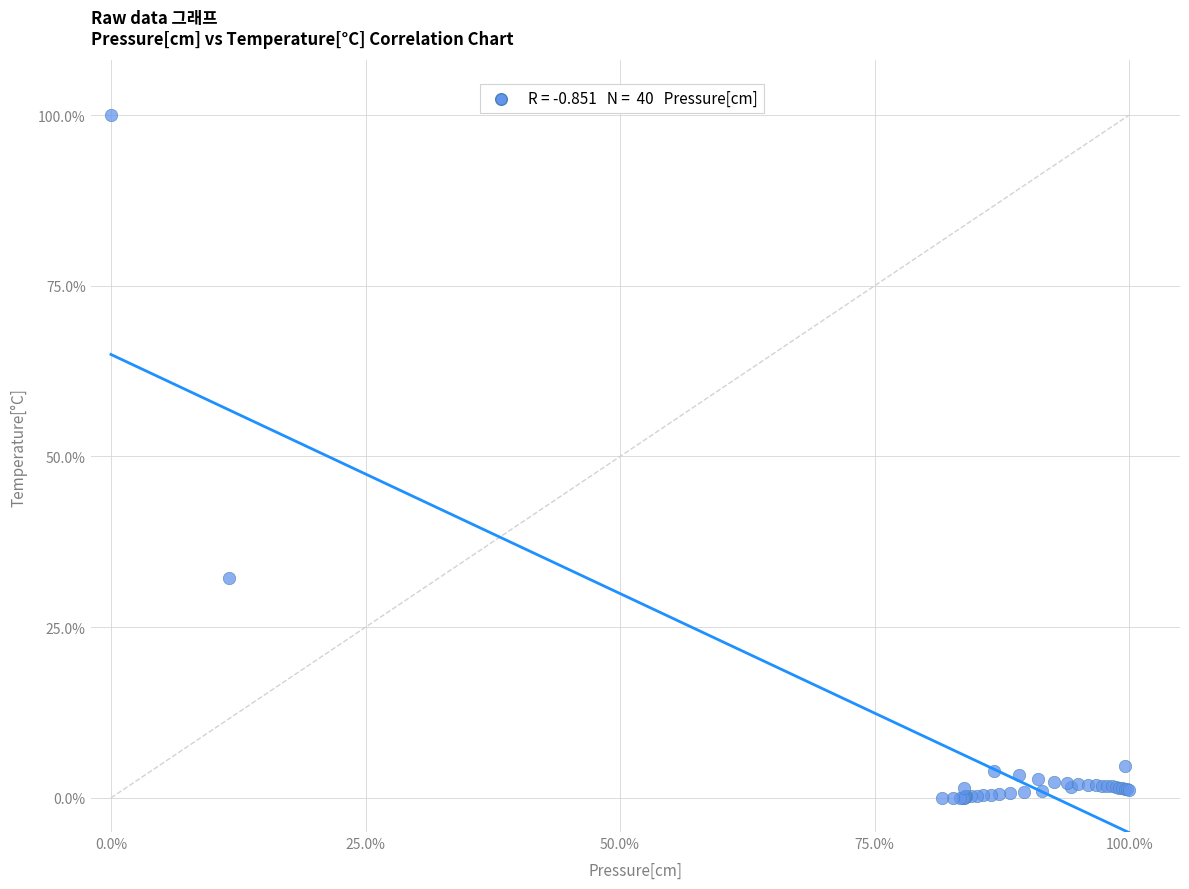

What Y value in the scatter plot is closest to 50?

32.1